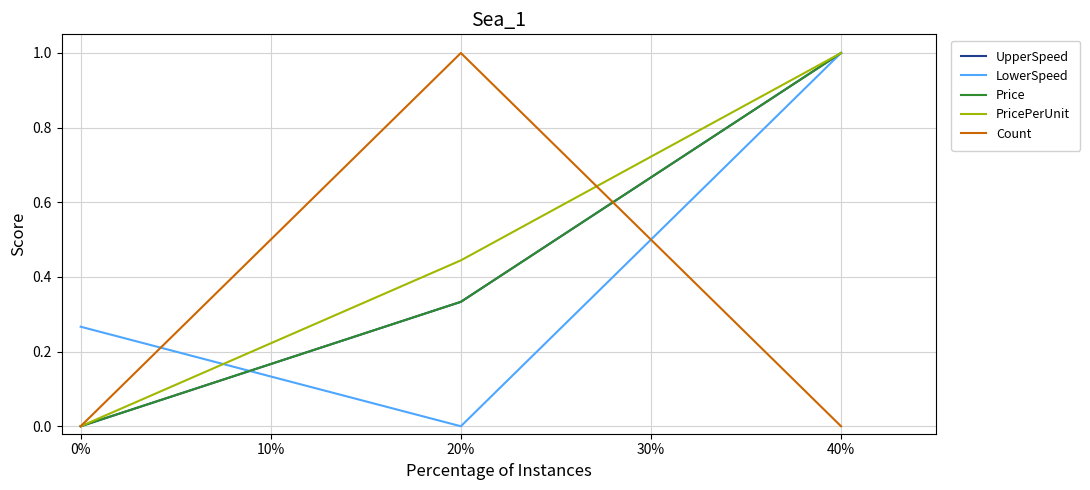

Is this an area chart (filled region under the line)?

No